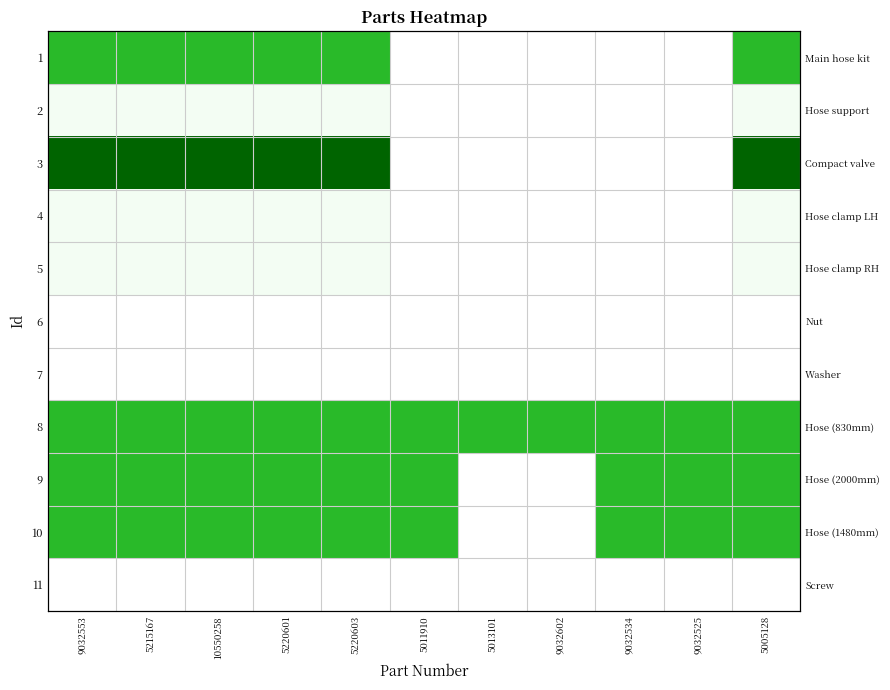

Rank the series at 5013101 from highest to lowest value.

8, 9, 10, 11, 1, 2, 3, 4, 5, 6, 7